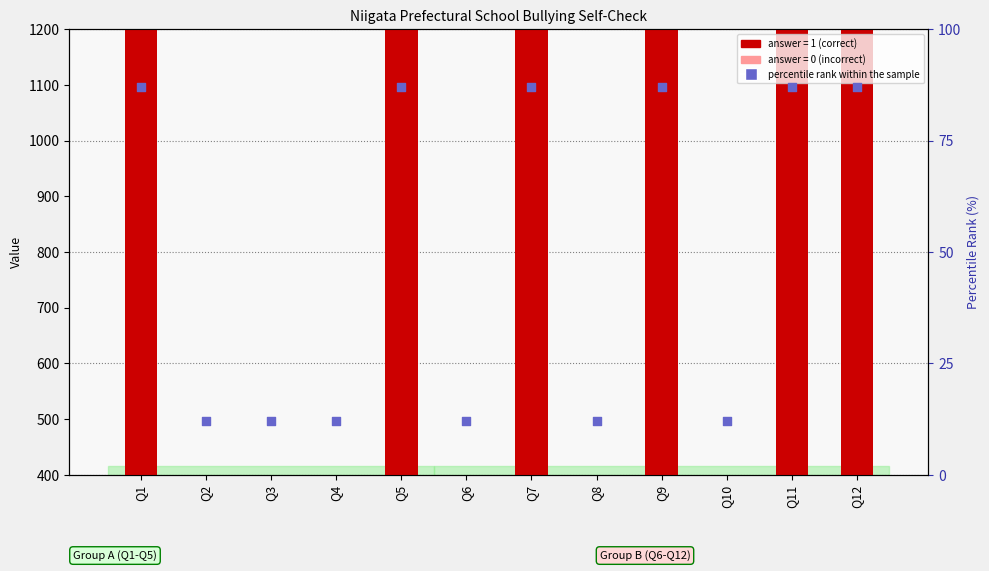

Which series reaches the minimum Y coordinate?

percentile rank within the sample